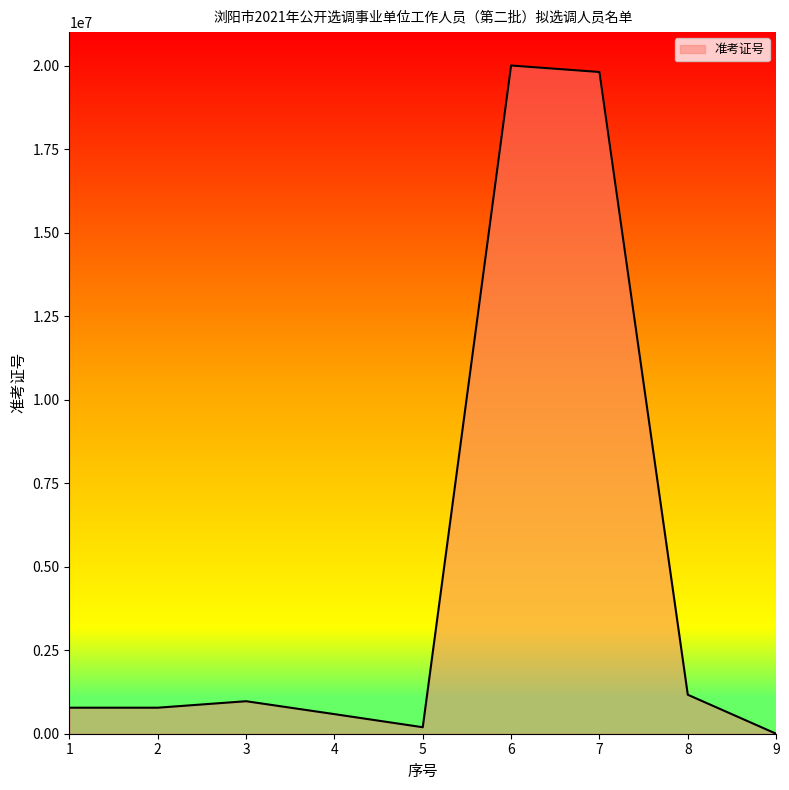

At which category does the chart reach its peak across all series?

6